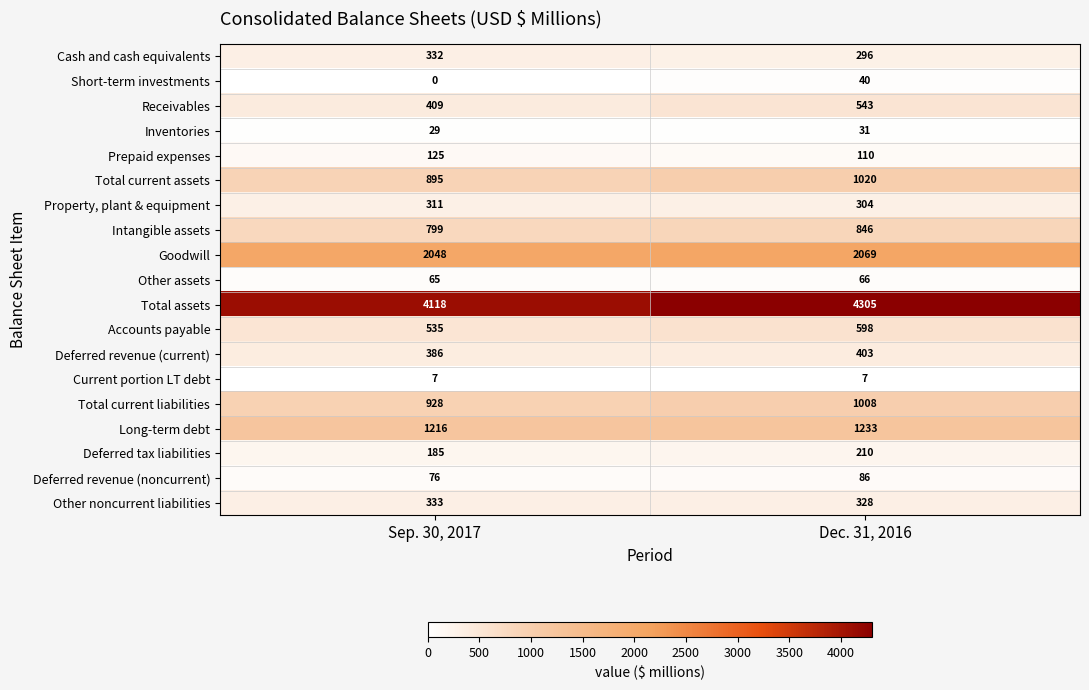

Which series has the widest spread of values?

Total assets